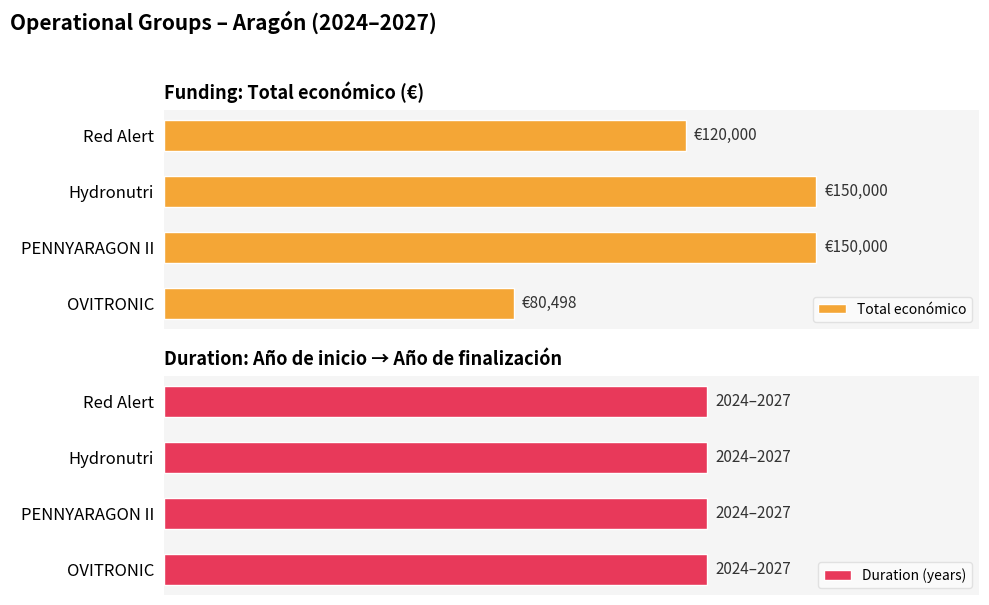

What is the difference between the second highest and minimum values in the Total económico series?

69502.0